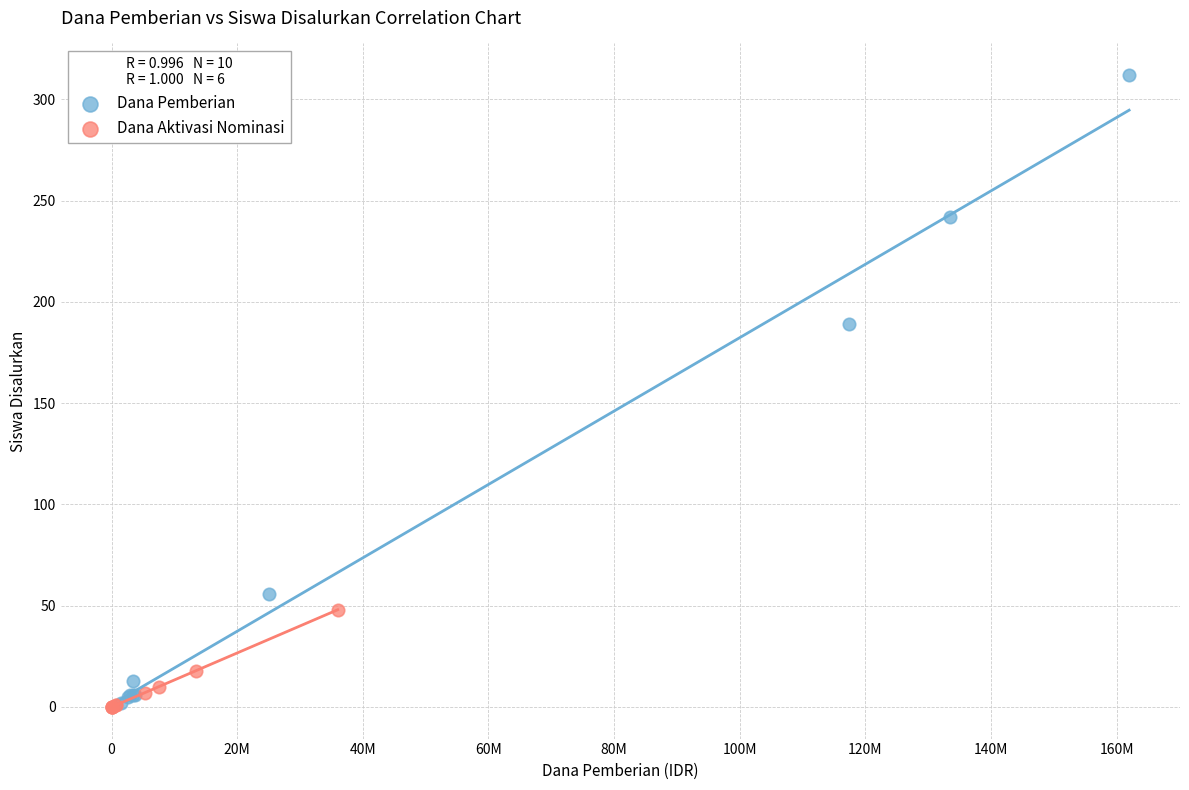

Which series has the largest Y range (max minus min)?

Dana Pemberian